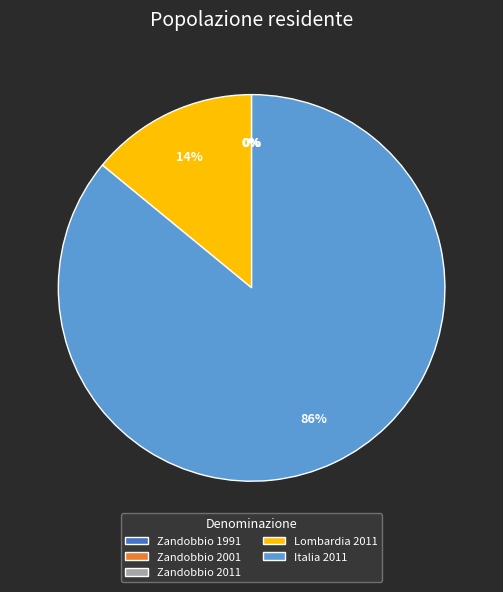

Which category has the biggest portion of the pie?

Italia 2011